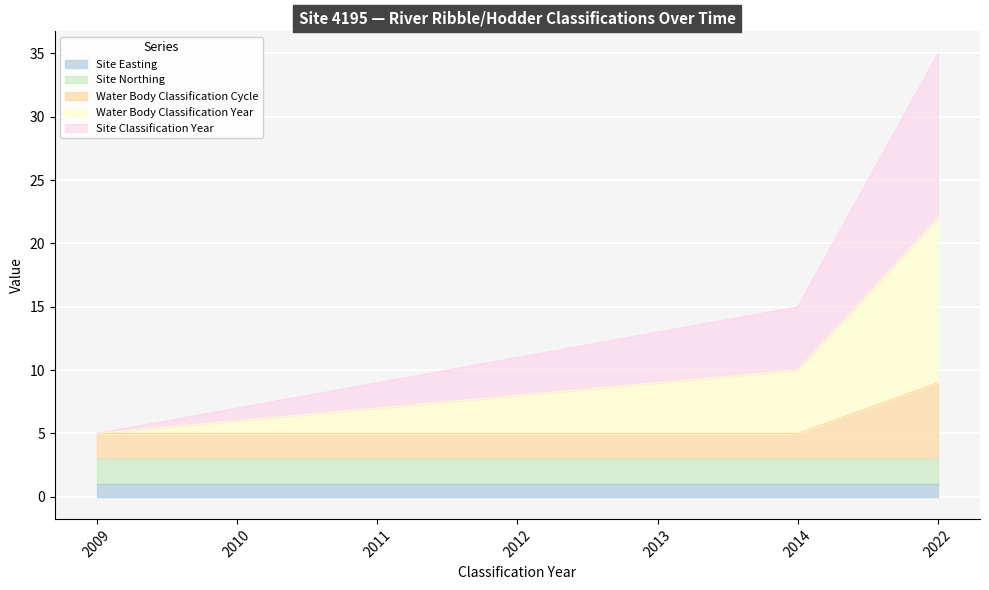

Rank the categories by Water Body Classification Year value from lowest to highest.

2009, 2010, 2011, 2012, 2013, 2014, 2022